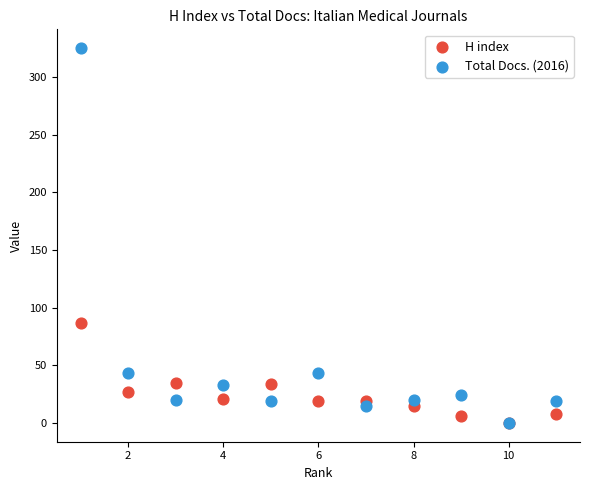

Which series reaches the maximum Y coordinate?

Total Docs. (2016)